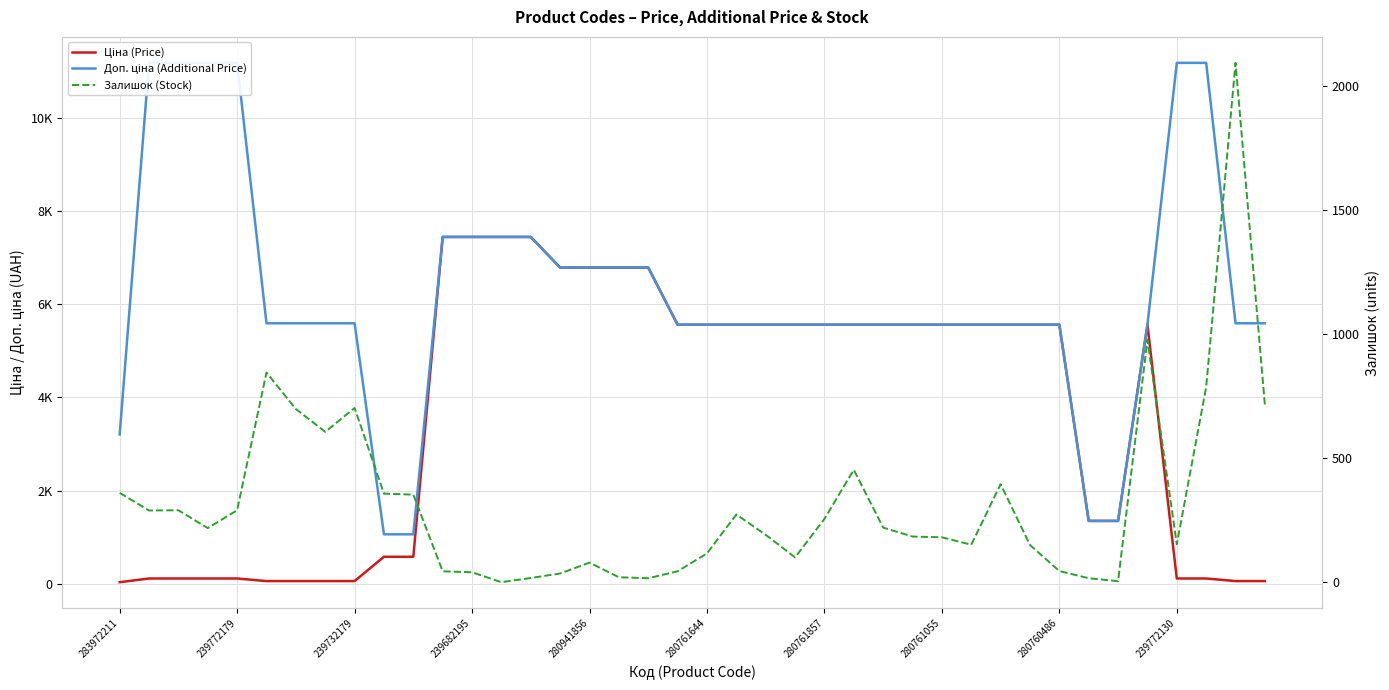

Does the chart display data point markers on the line(s)?

No